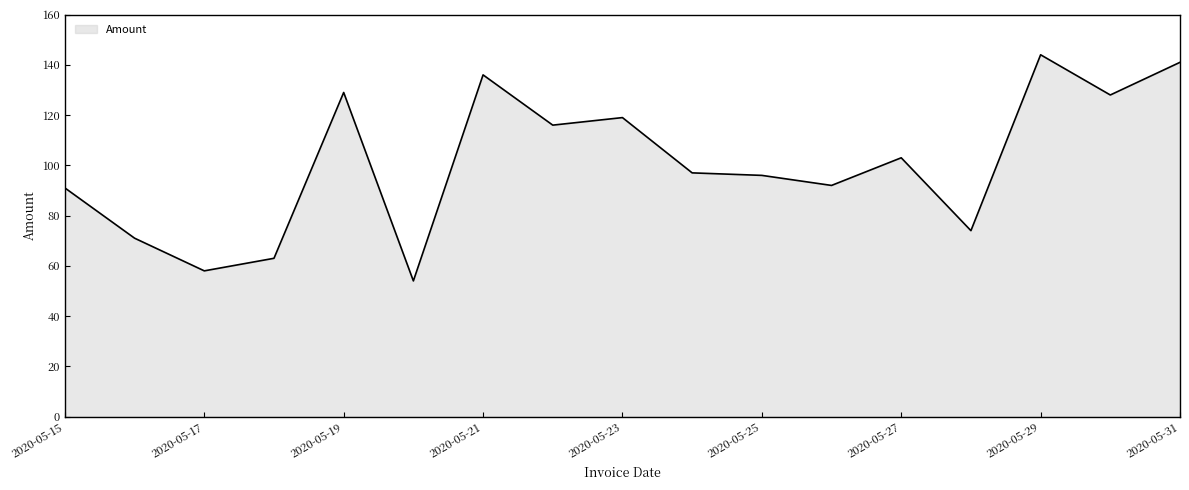

What is the maximum value shown in the chart?

144